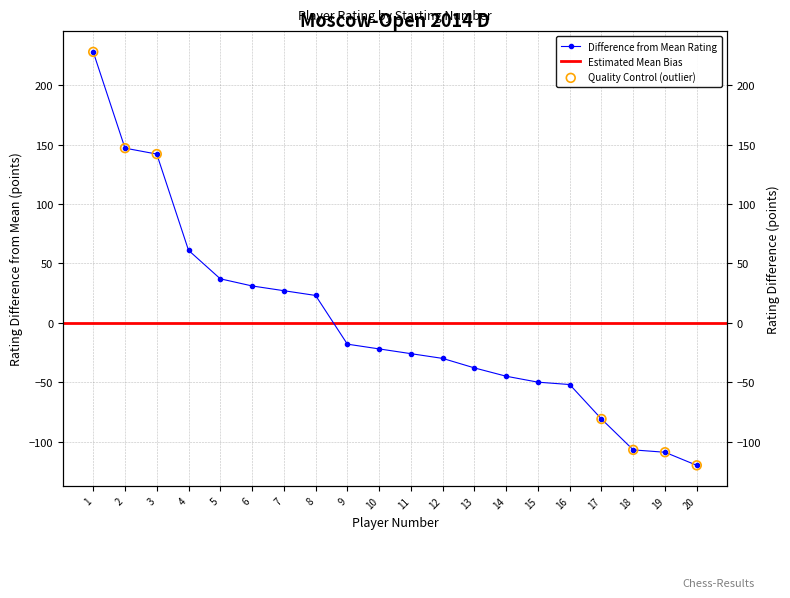

Which has a higher value, 8 or 2?

2